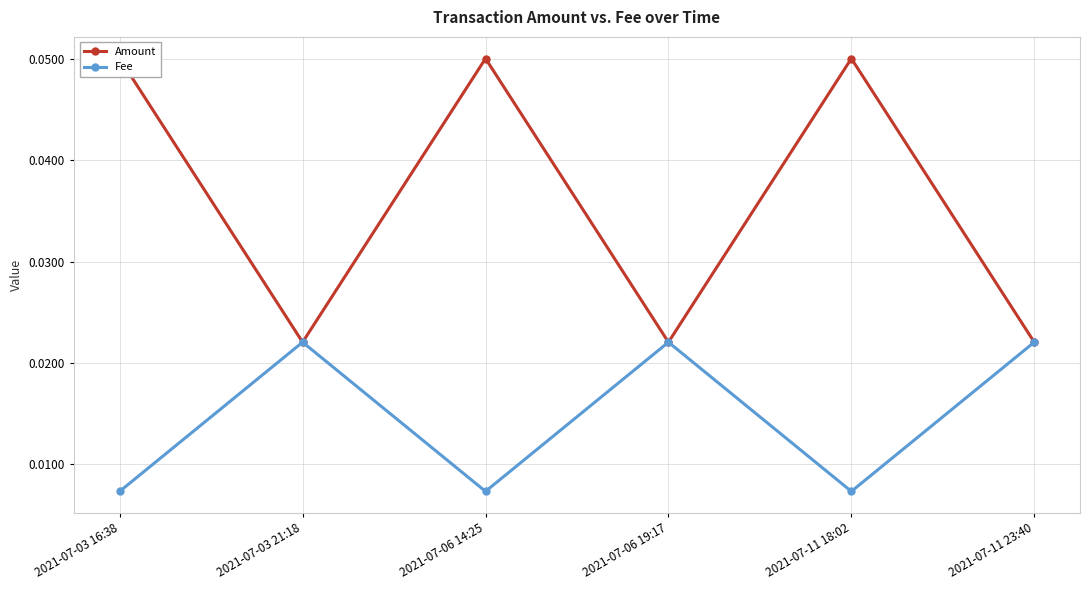

True or false: Amount and Fee intersect in this chart.

False